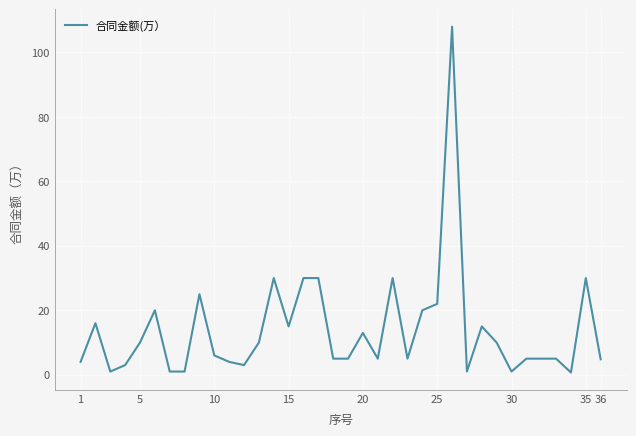

What is the maximum value shown in the chart?

108.0